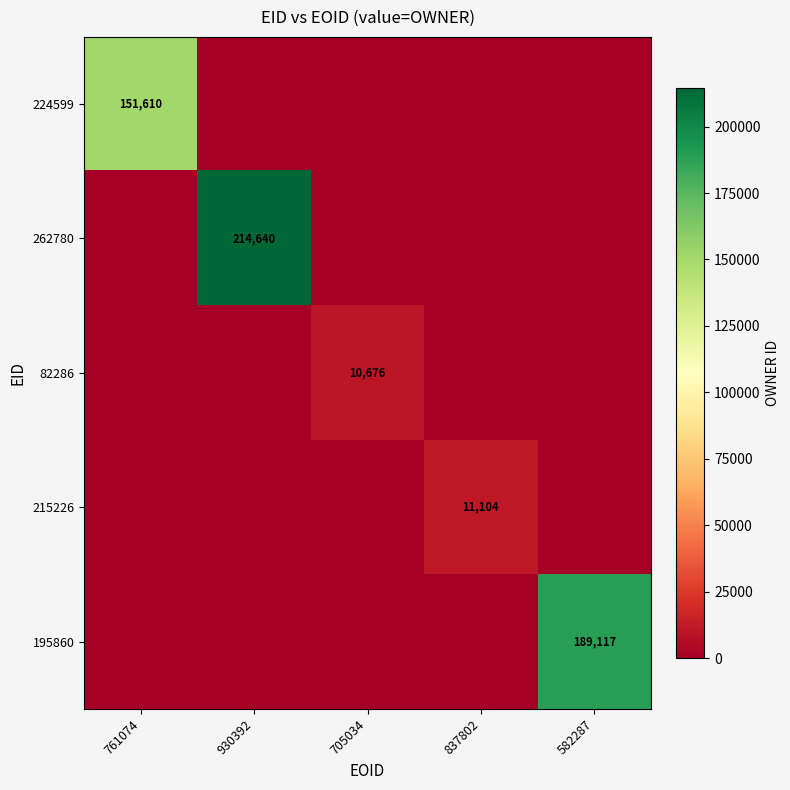

The 82286 series shows 14288 at 705034. True or false?

False